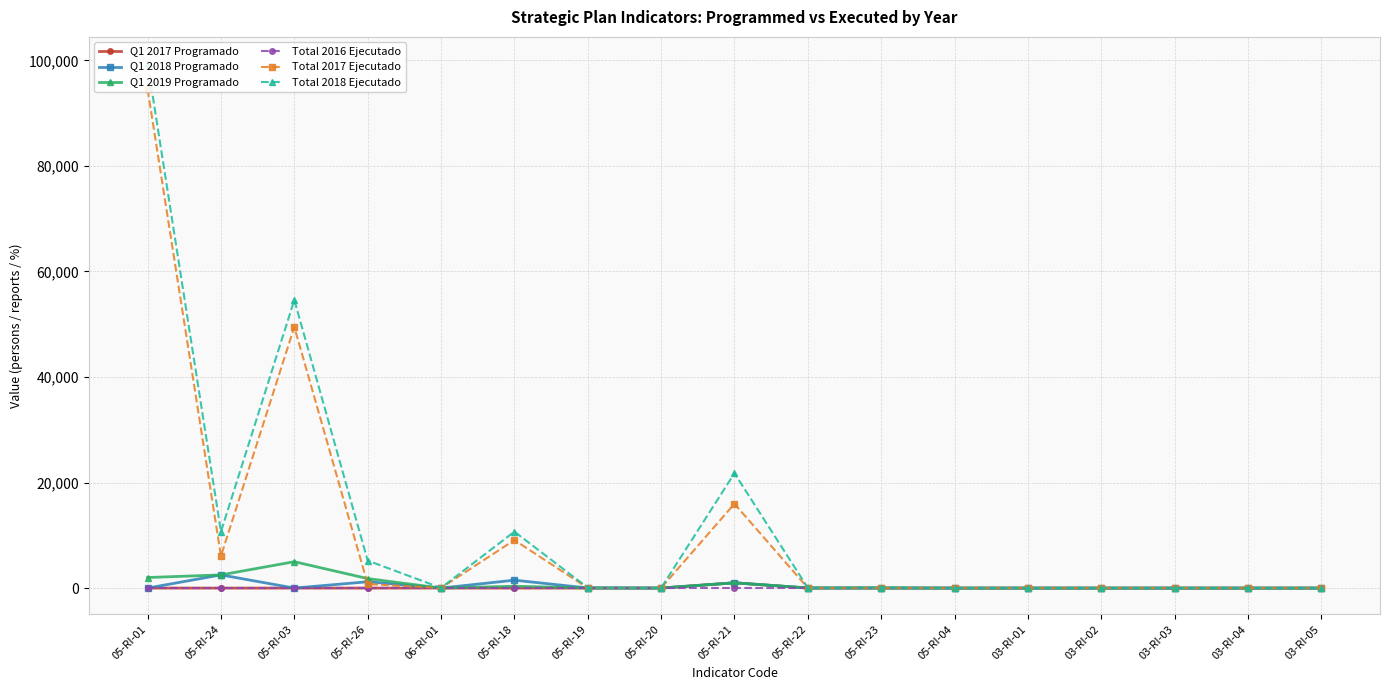

What is the greatest value displayed?

99471.0